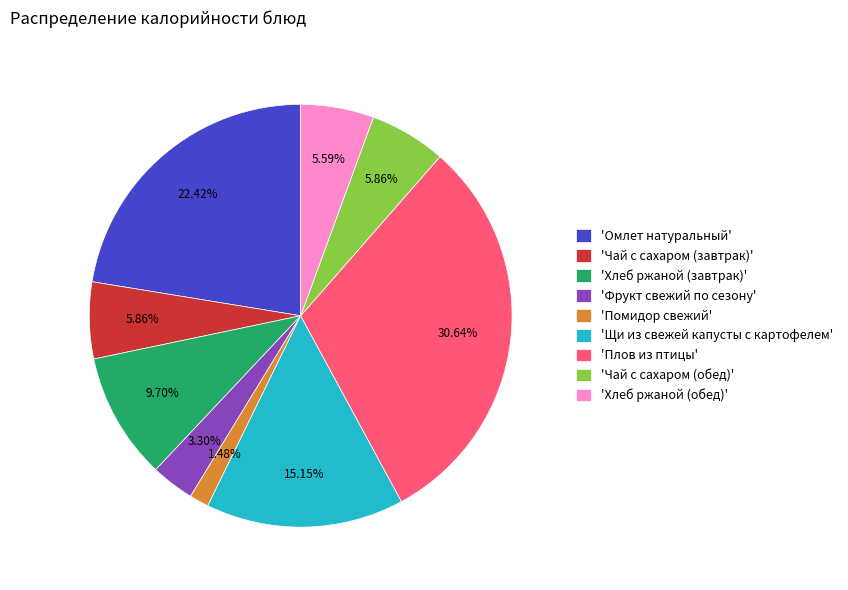

How many slices are in this pie chart?

9